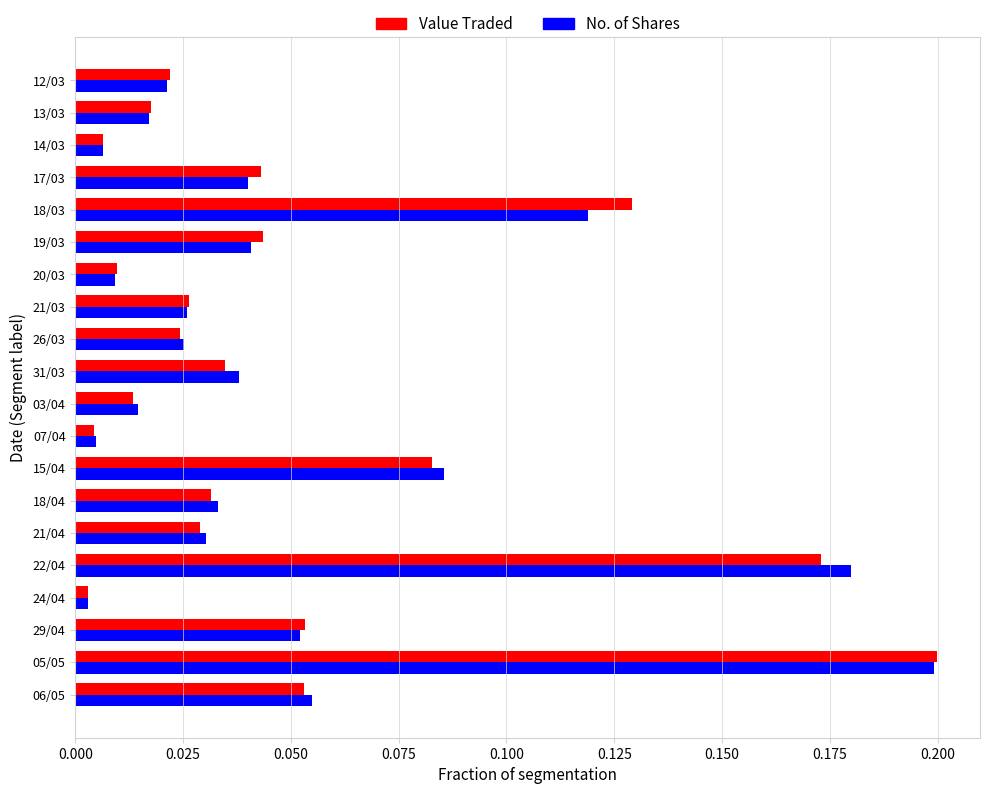

Between 31/03 and 13/03, which series saw the biggest shift?

No. of Shares